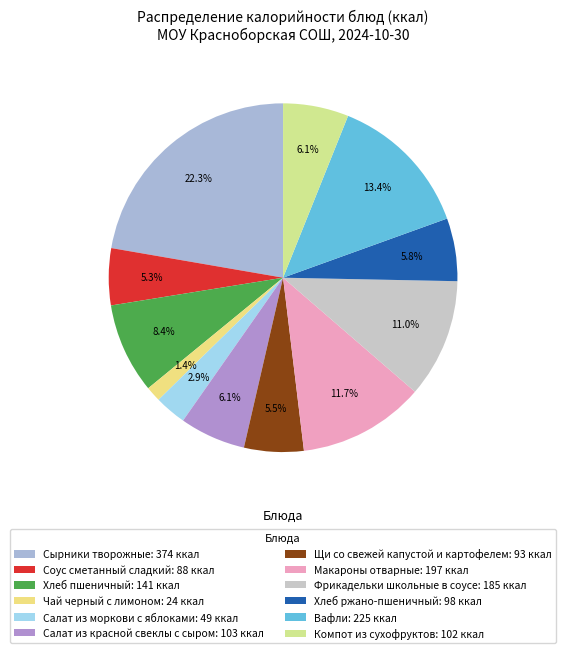

To the nearest percent, what portion does Макароны отварные represent?

12%